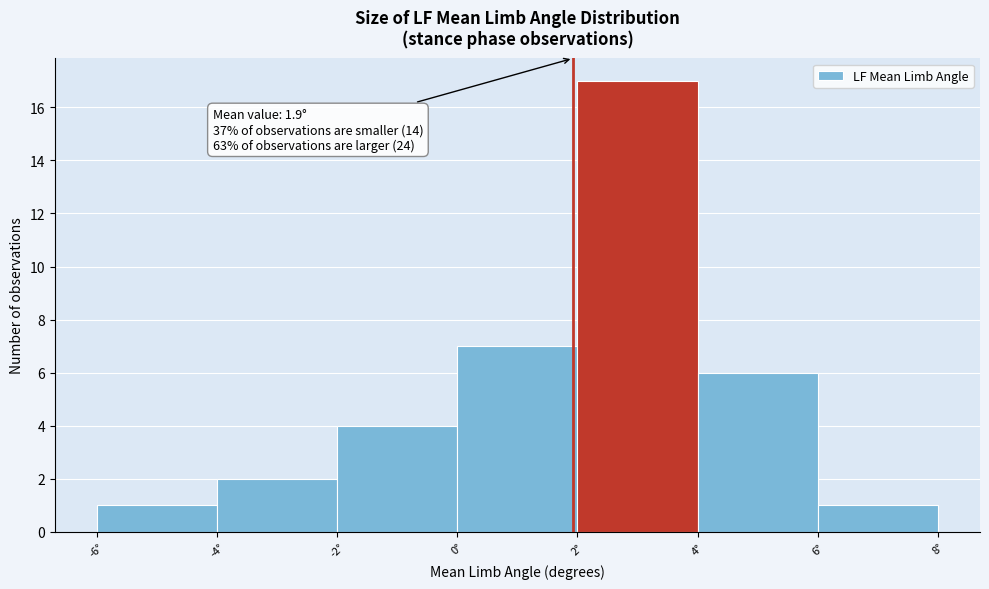

Which range on the x-axis has the tallest bar?

2 to 4